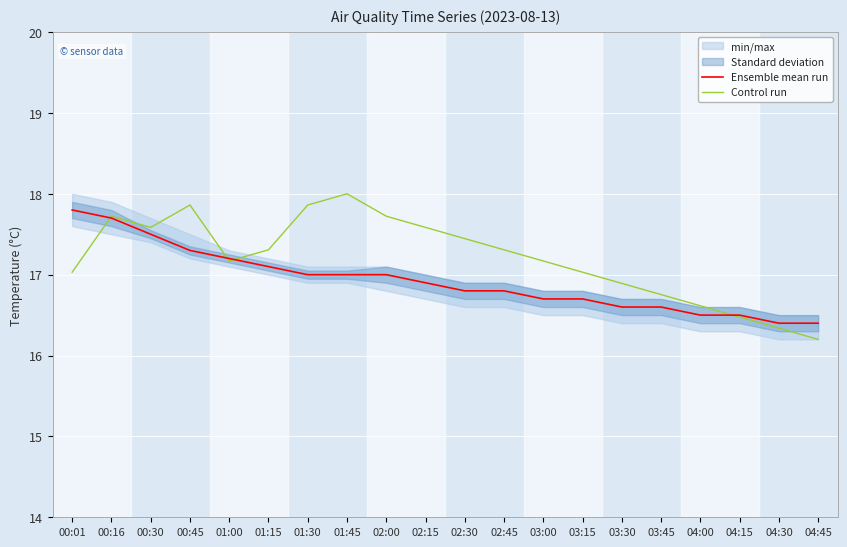

What position from the right is 02:45?

9